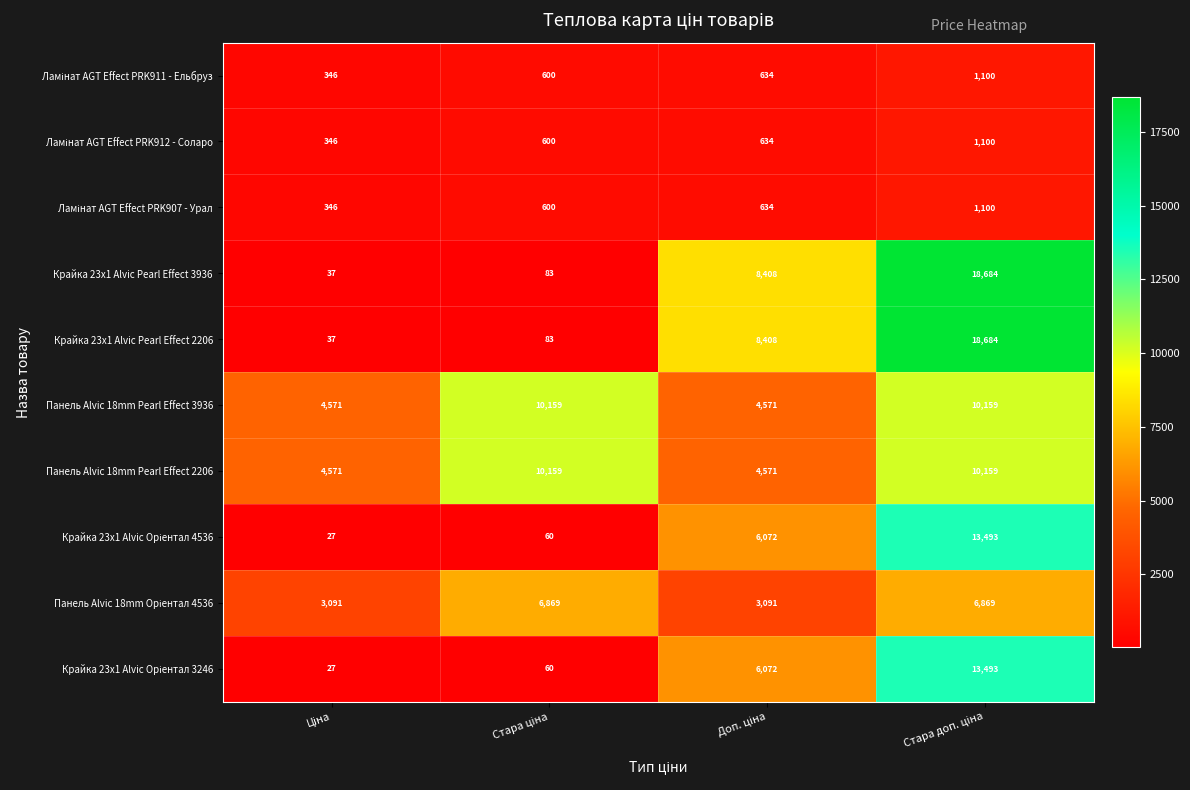

What is the average value of the Крайка 23x1 Alvic Pearl Effect 2206 series?

6803